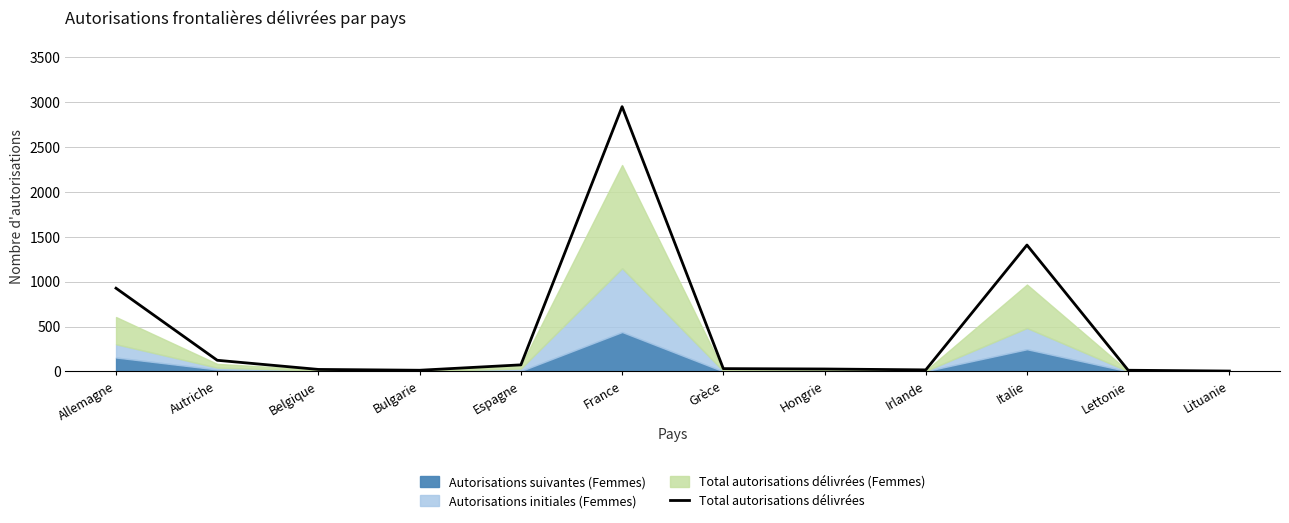

Reading left to right, list all the values displayed in this chart.

927	124	22	13	73	2950	31	27	17	1408	13	4